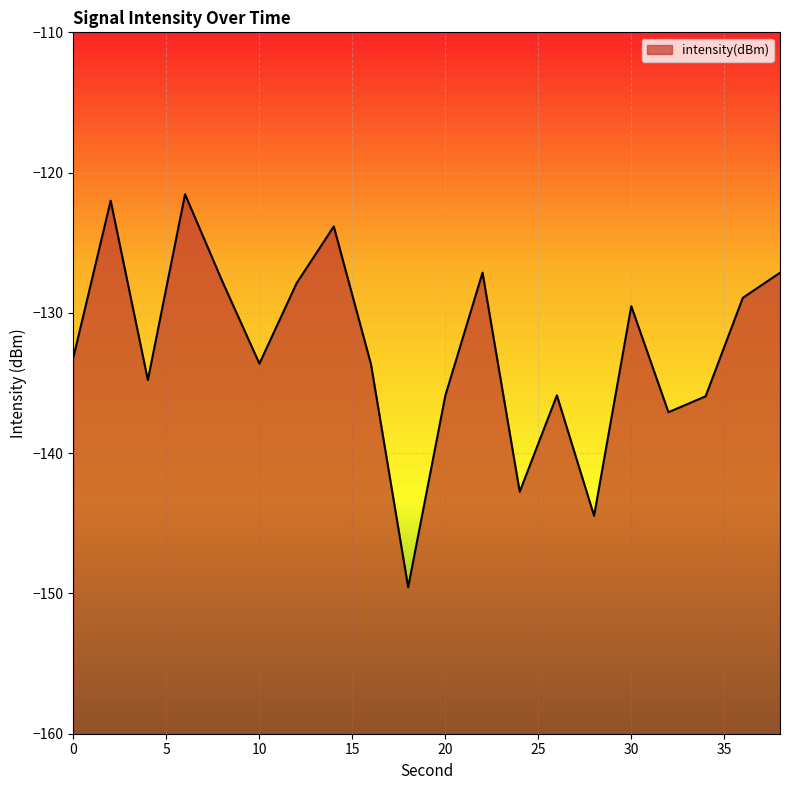

At which category does the data reach its first local valley?

4